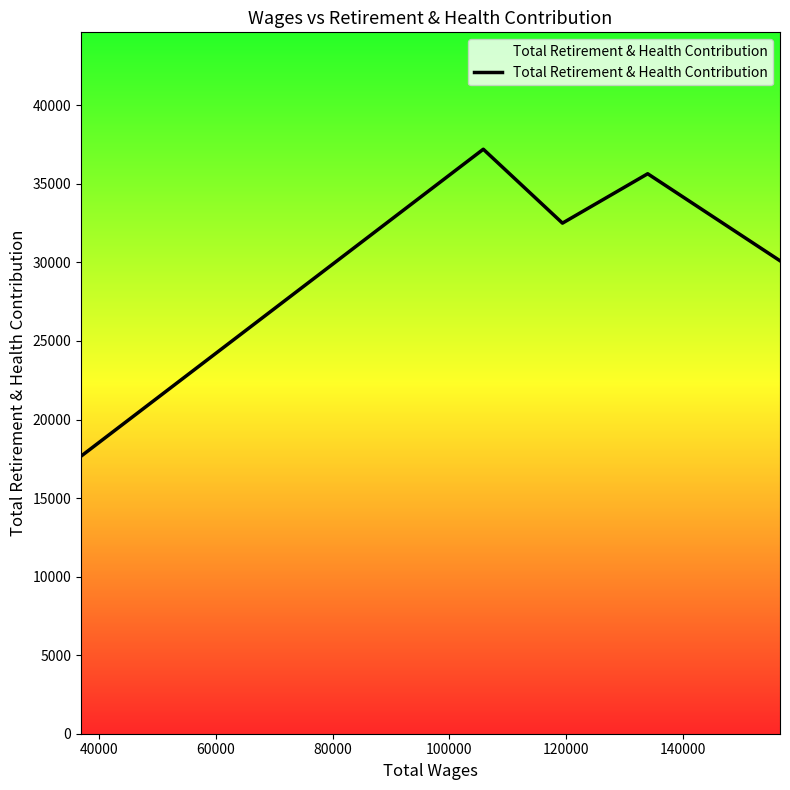

True or false: there are more than 1 points higher than both neighbors.

True